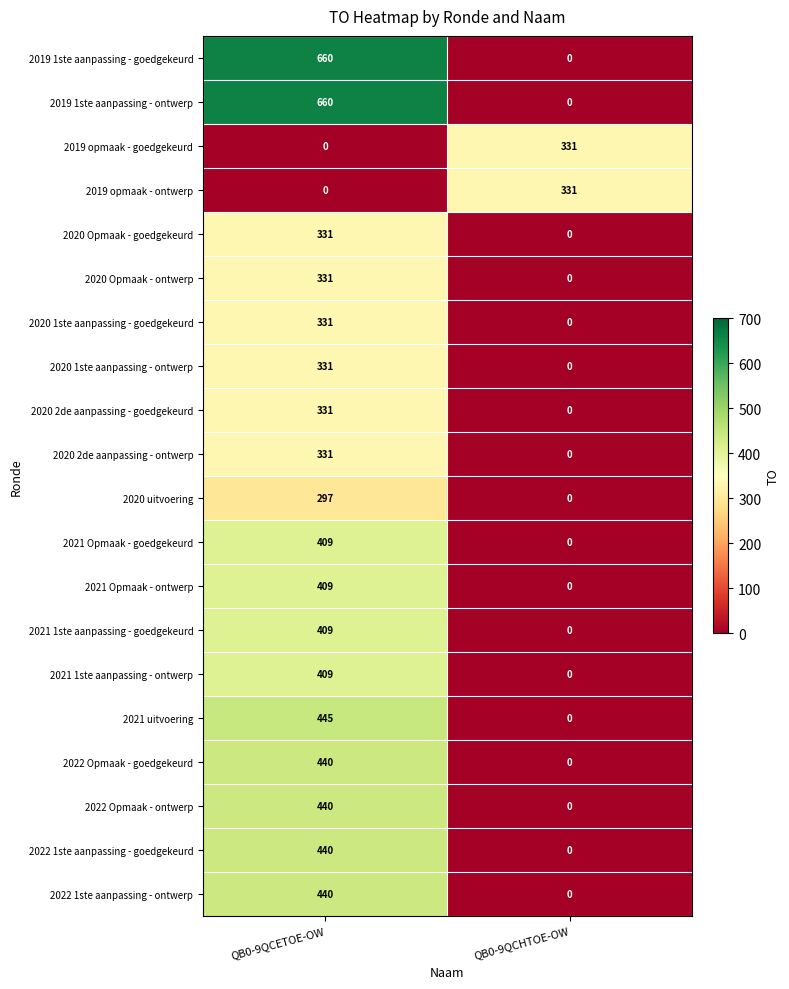

What is the sum of all 2019 1ste aanpassing - ontwerp values?

660